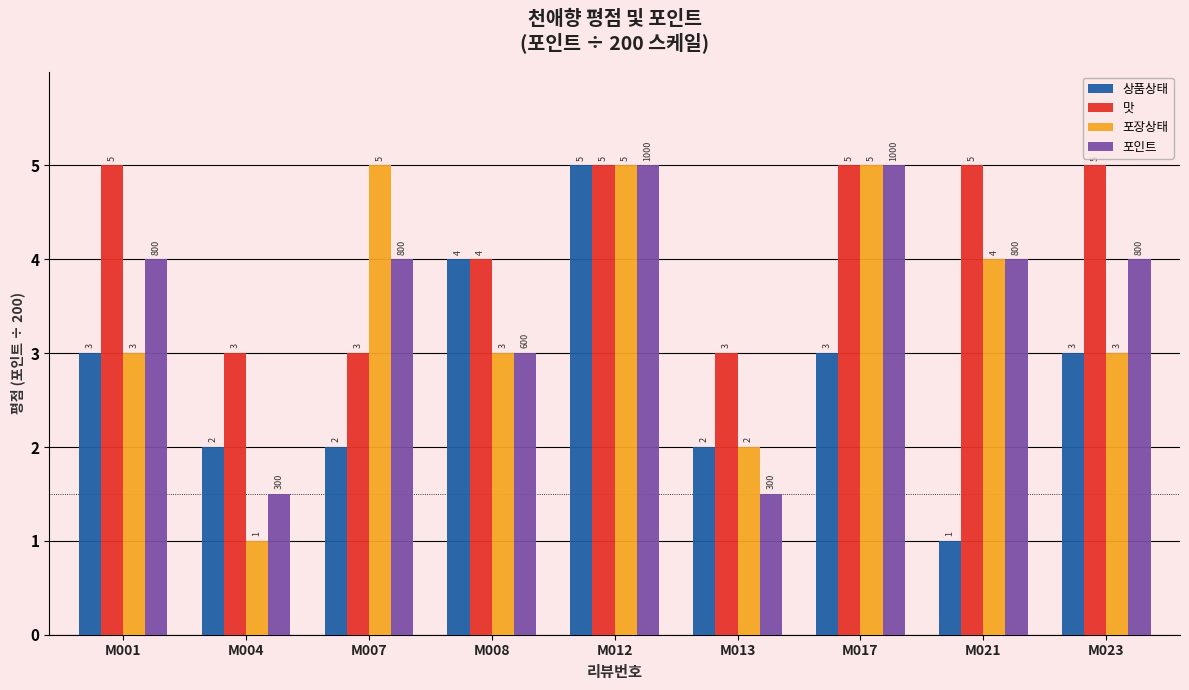

What is the difference between the highest and lowest values at M001?

2.0